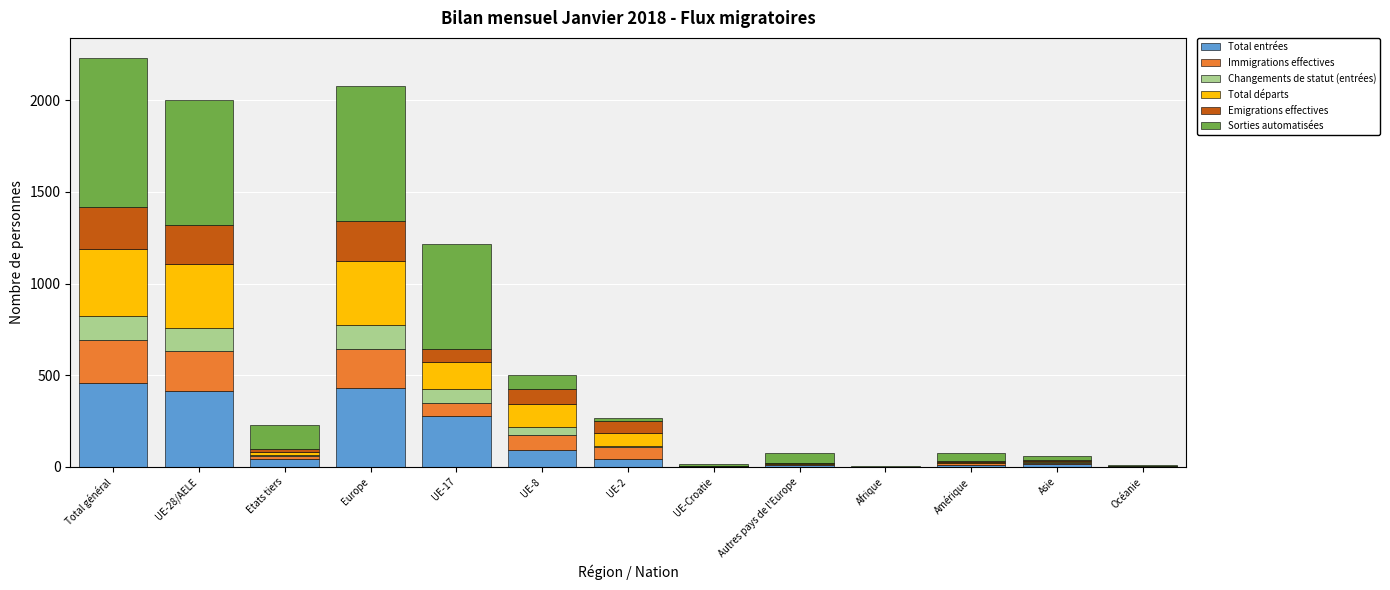

How many categories are shown in the chart?

13